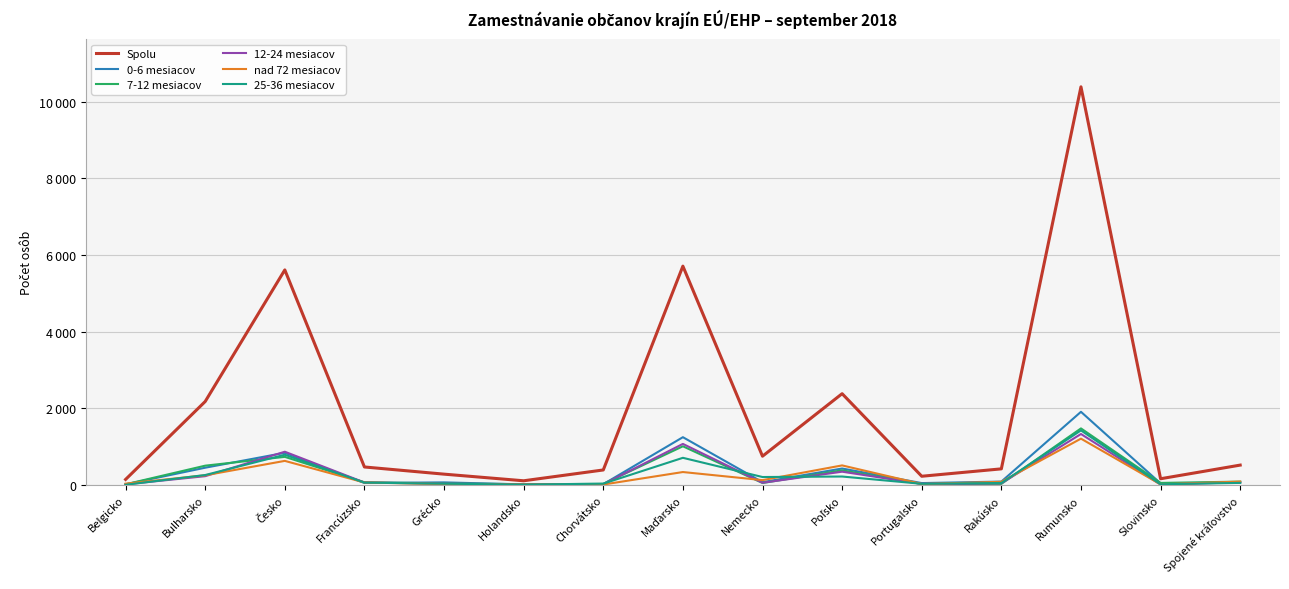

True or false: 7-12 mesiacov and Spolu cross at least once.

False